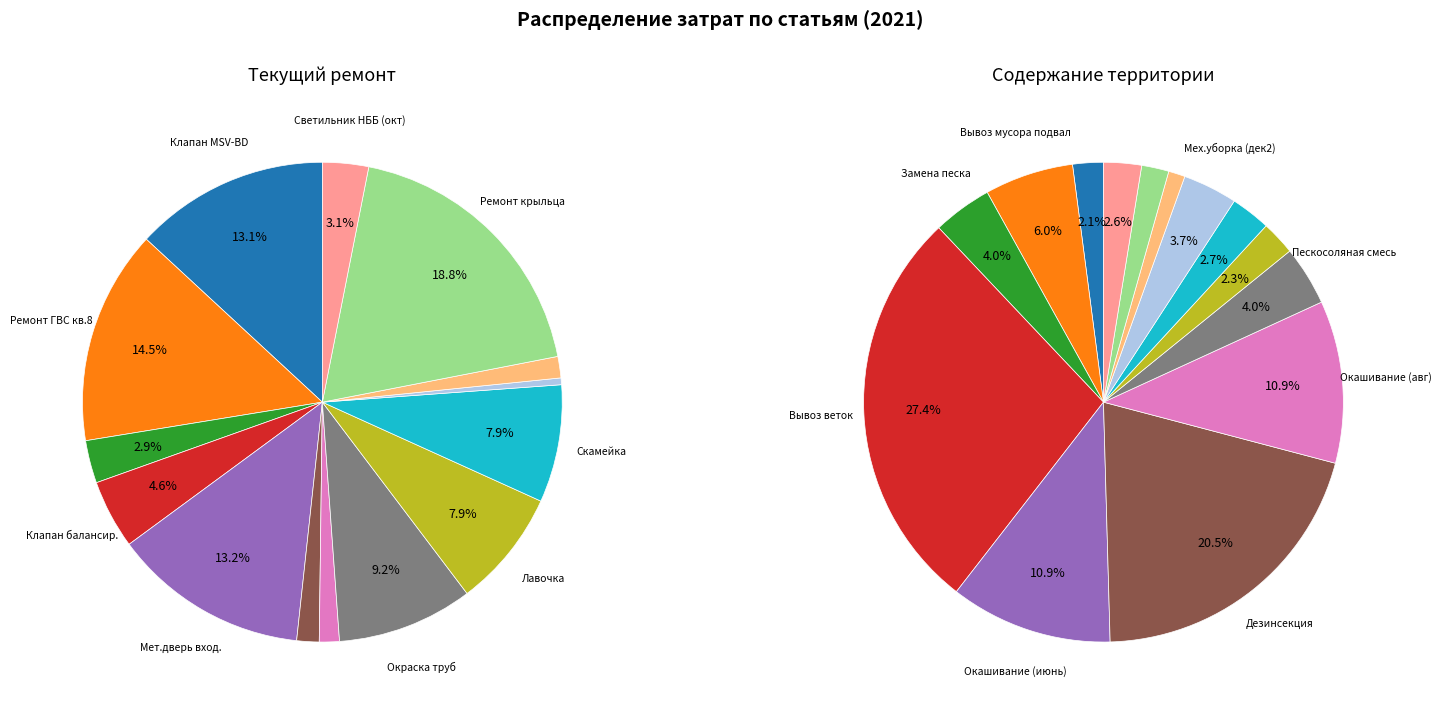

Is there any slice that represents more than half of the pie?

No